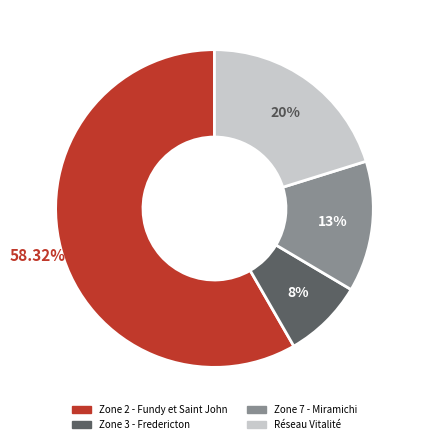

How many slices are in this pie chart?

4